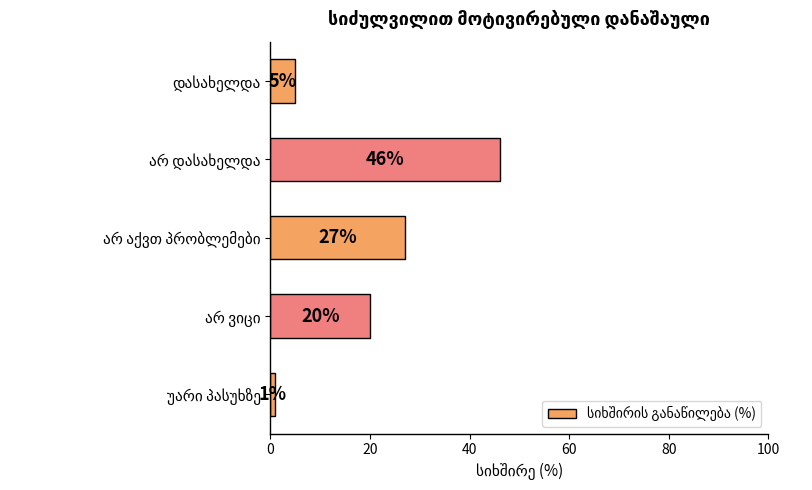

What is the average value?

20